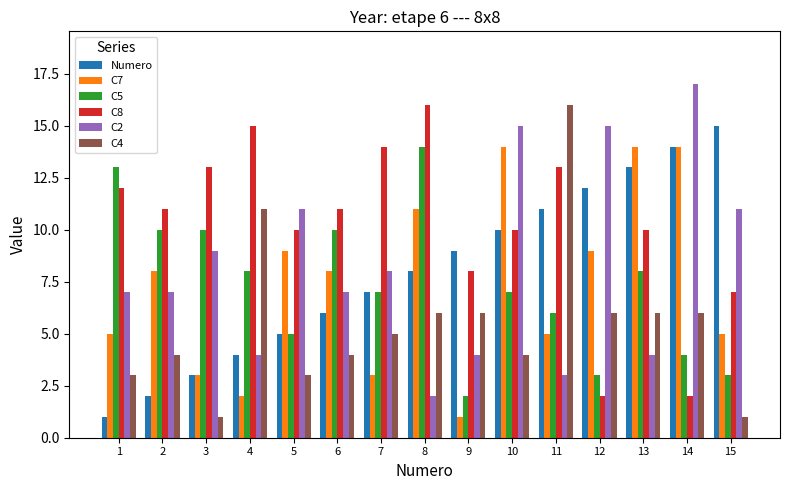

Reading left to right, extract all data points from this chart.

Numero: 1	2	3	4	5	6	7	8	9	10	11	12	13	14	15
C7: 5	8	3	2	9	8	3	11	1	14	5	9	14	14	5
C5: 13	10	10	8	5	10	7	14	2	7	6	3	8	4	3
C8: 12	11	13	15	10	11	14	16	8	10	13	2	10	2	7
C2: 7	7	9	4	11	7	8	2	4	15	3	15	4	17	11
C4: 3	4	1	11	3	4	5	6	6	4	16	6	6	6	1